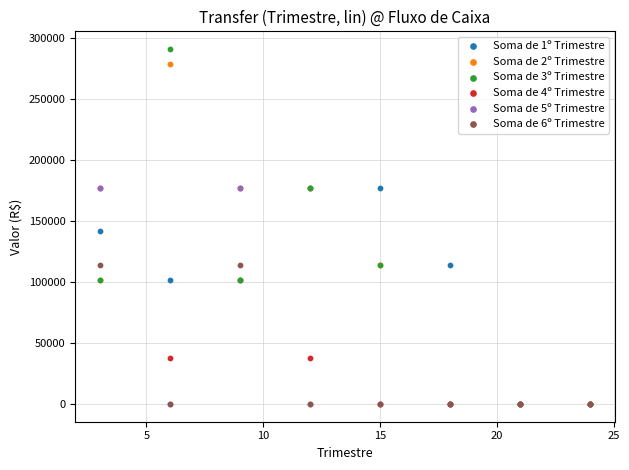

Across all series, what Y value is closest to 145500?

142000